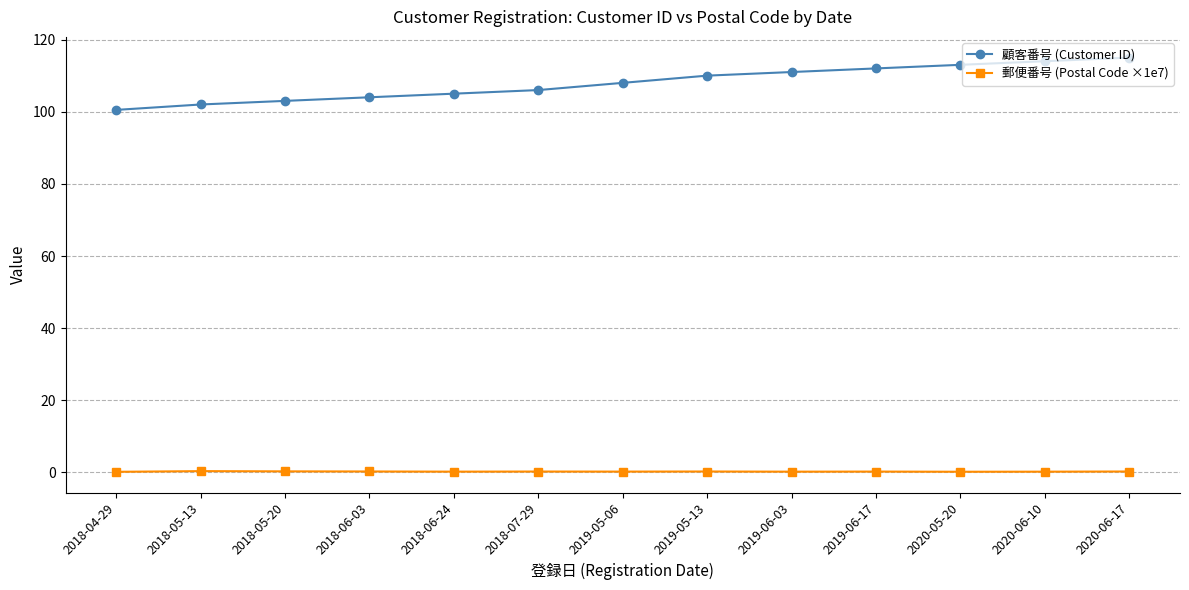

What is the value of the 郵便番号 (Postal Code ×1e7) point at the 8th from the left?

0.3